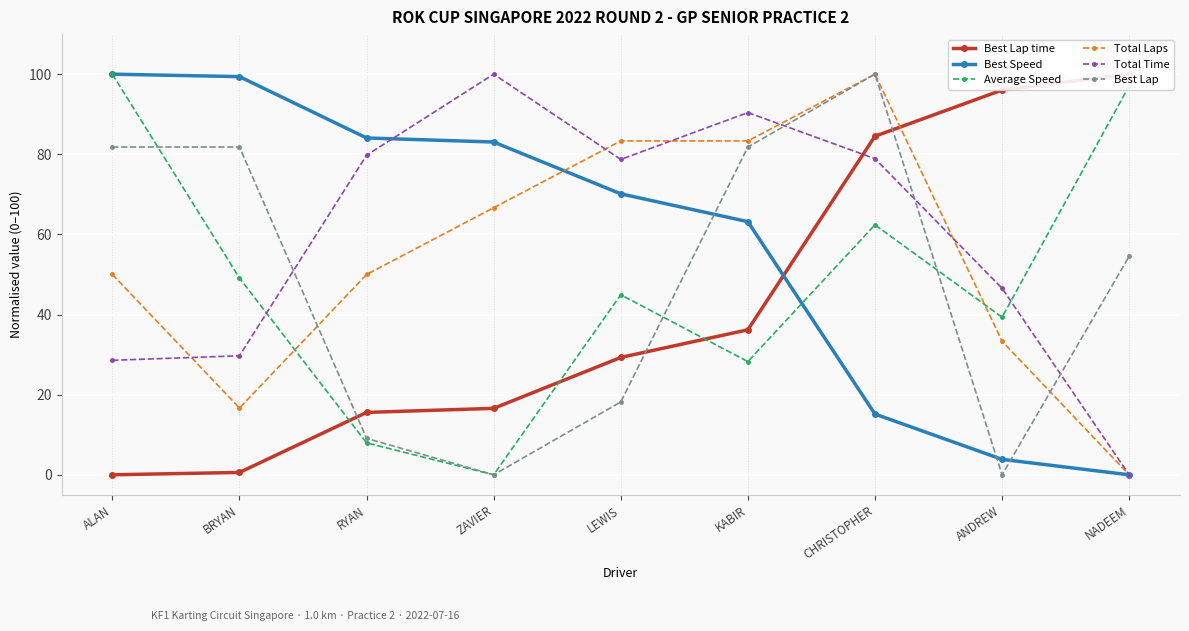

At which label does Total Time reach its peak?

ZAVIER